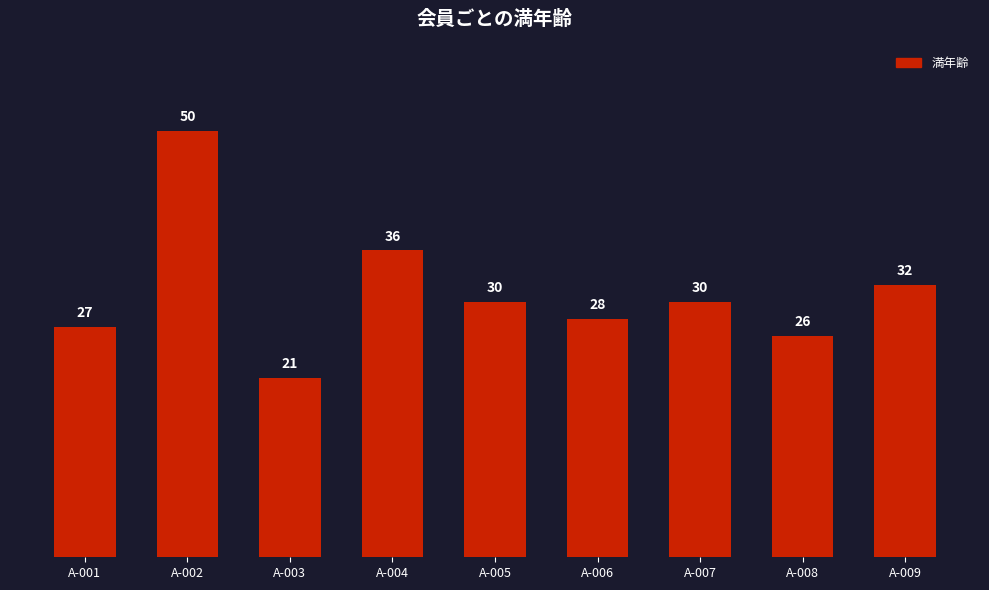

The chart shows a value of 31 at A-002. True or false?

False